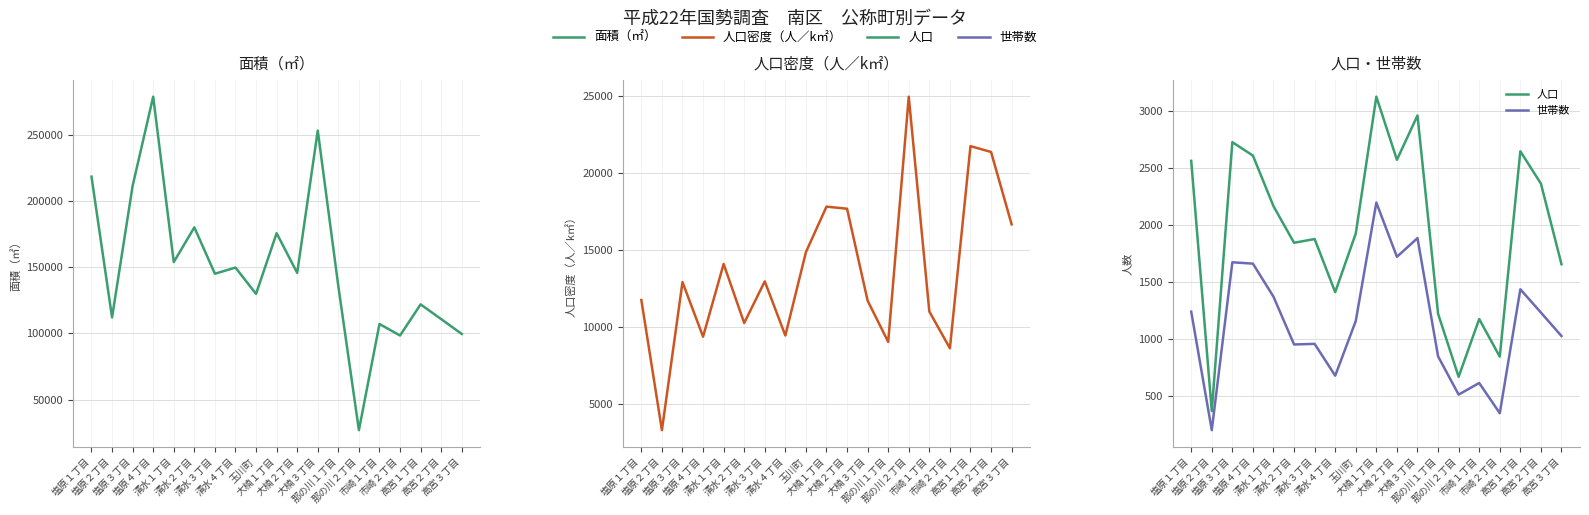

What is the label of the 5th point from the left?

清水１丁目